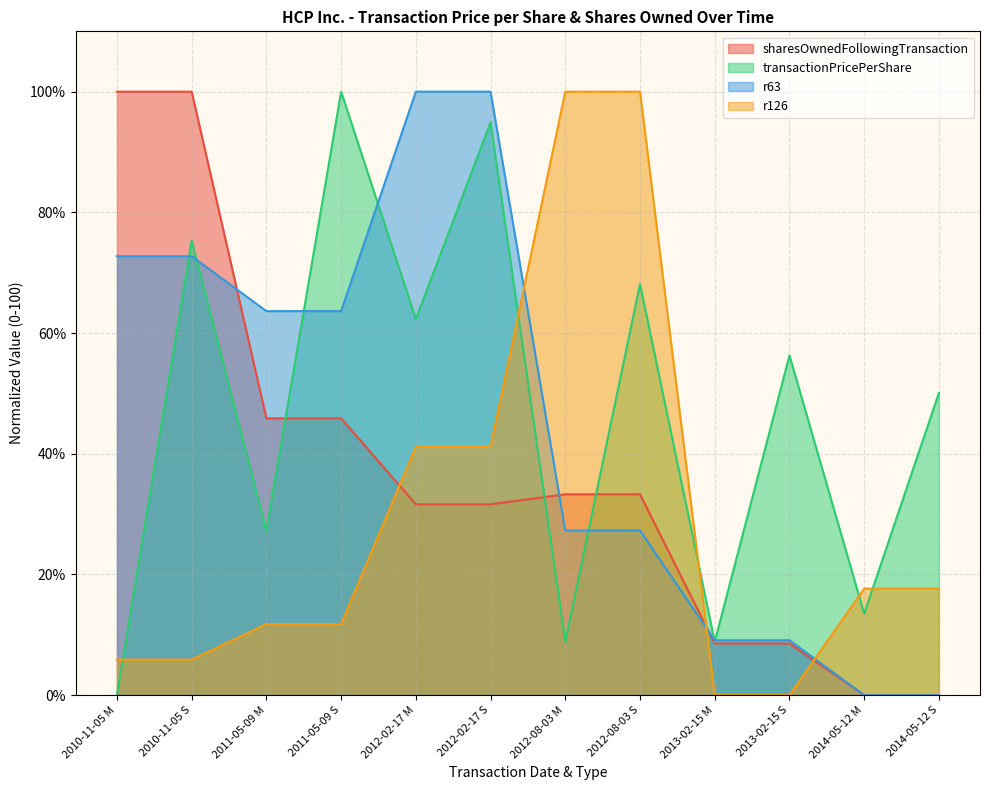

What is the maximum value for r63?

100.0